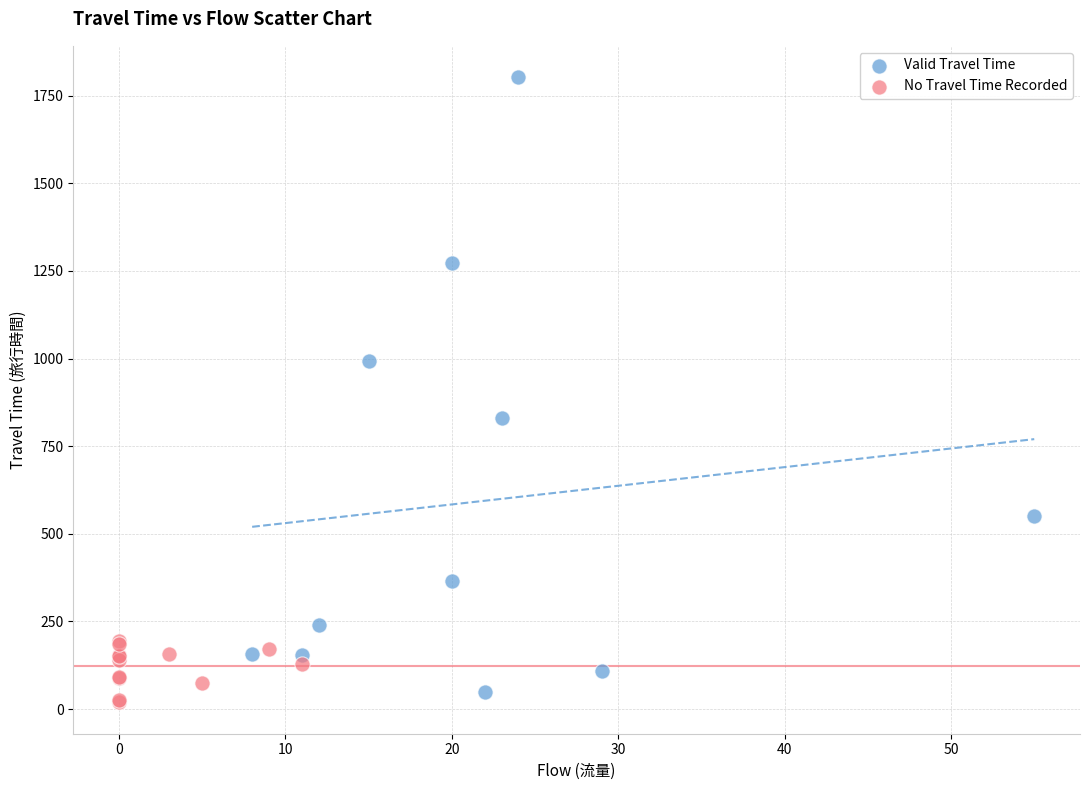

Which series contains the highest Y value?

Valid Travel Time